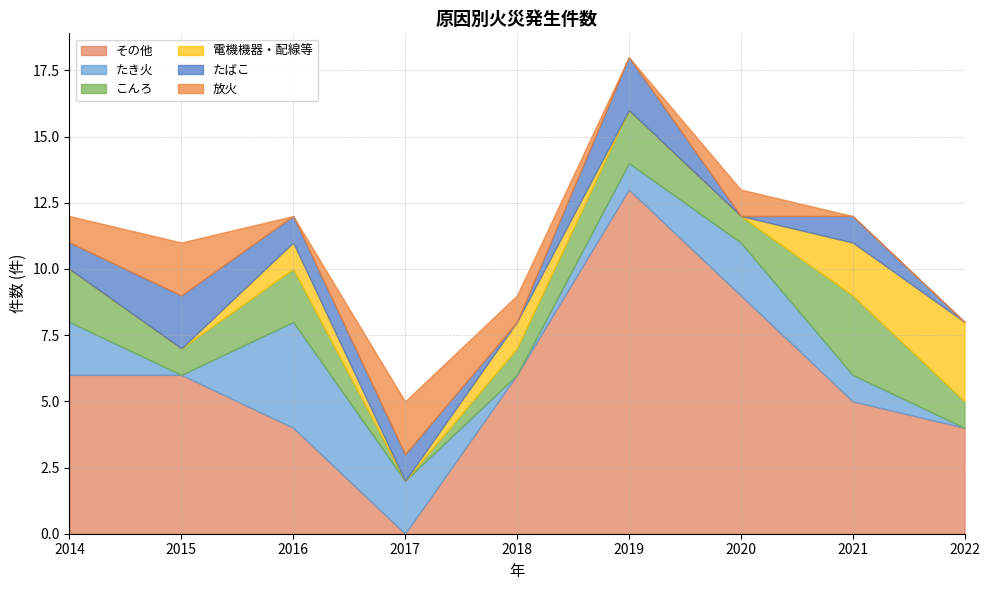

The たき火 series shows -1 at 2015. True or false?

False